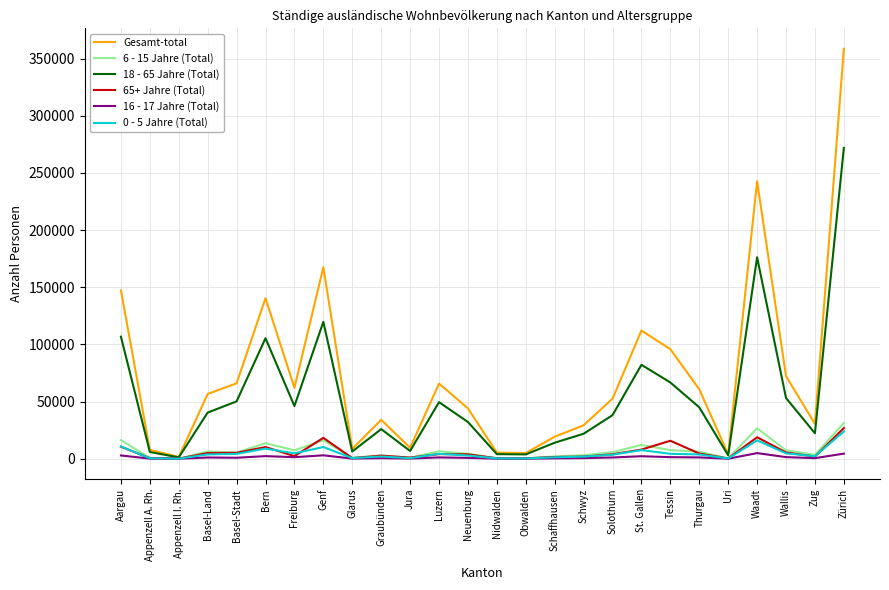

Which series changed the most between Genf and Obwalden?

Gesamt-total